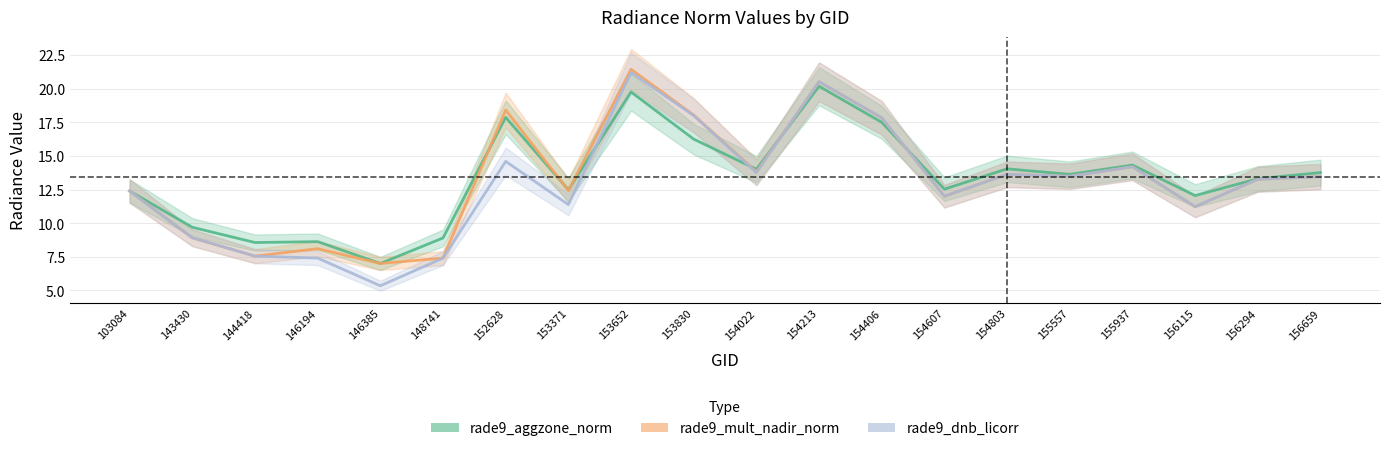

Which series has the largest range (max minus min)?

rade9_dnb_licorr